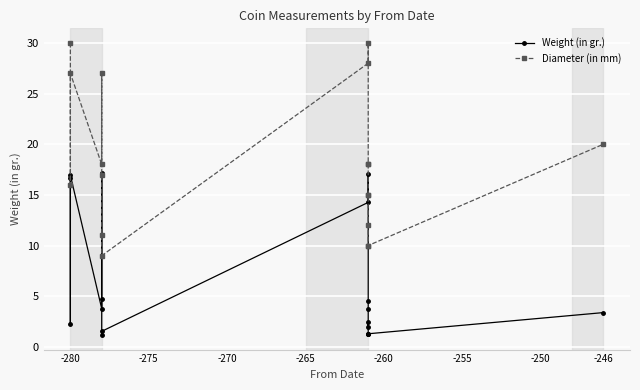

What is the value of the Diameter (in mm) point at the 12th from the left?

18.0